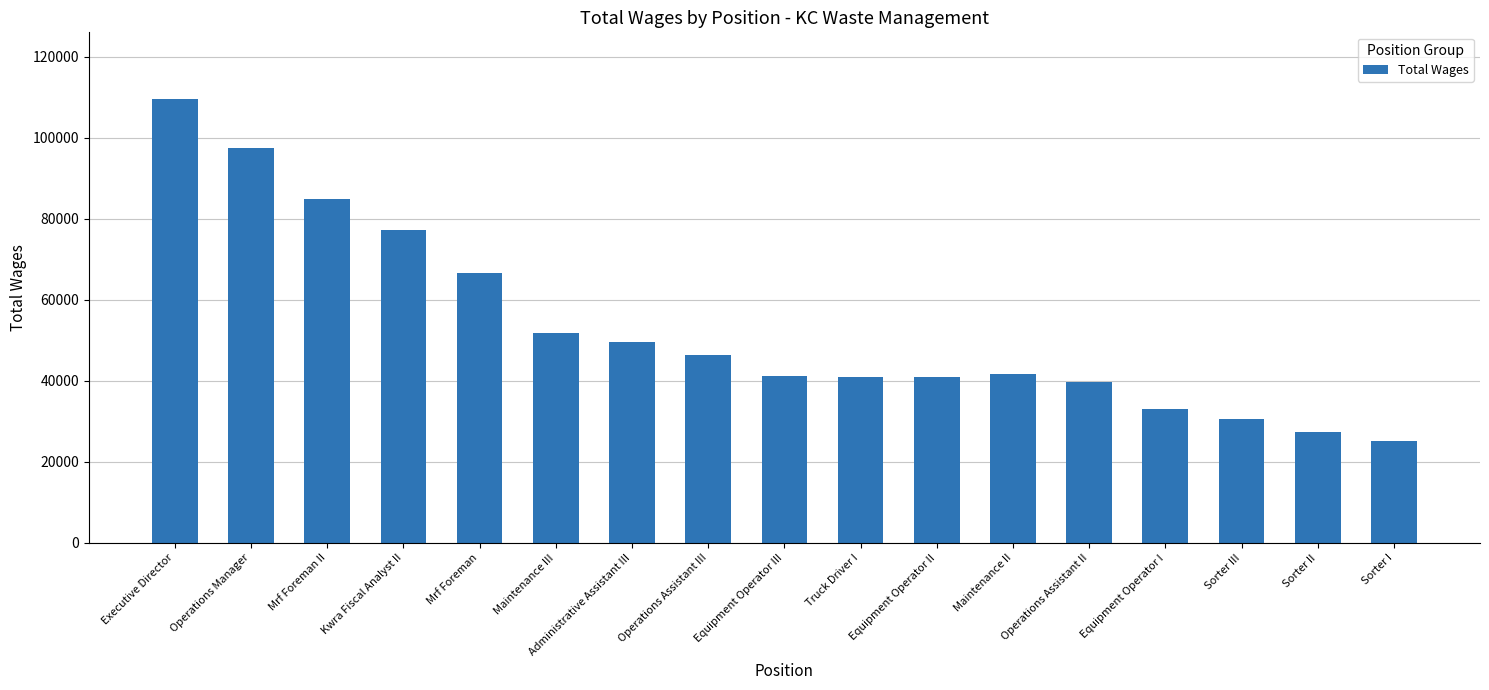

Is it true that the value at Mrf Foreman II is 84922?

True